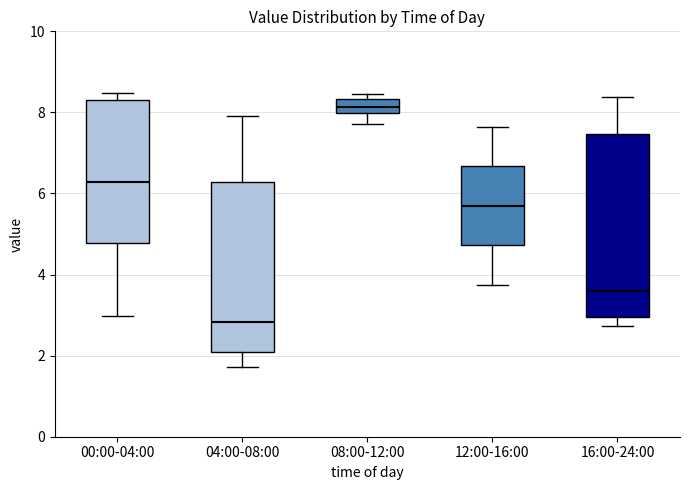

Reading left to right, transcribe this box plot: for each box, give where its median line is, the range the box spans, and where its two whiskers end, as read against the y-axis. The values are not printed on the chart, so give them approximately, as read against the axis.

00:00-04:00: median 6.2, box 4.8 to 8.4, whiskers 3.0 to 8.4 (just above the box's upper edge)
04:00-08:00: median 2.8, box 2.0 to 6.2, whiskers 1.8 to 8.0
08:00-12:00: median 8.2, box 8.0 to 8.4, whiskers 7.8 to 8.4 (just above the box's upper edge)
12:00-16:00: median 5.8, box 4.8 to 6.6, whiskers 3.8 to 7.6
16:00-24:00: median 3.6, box 3.0 to 7.4, whiskers 2.8 to 8.4